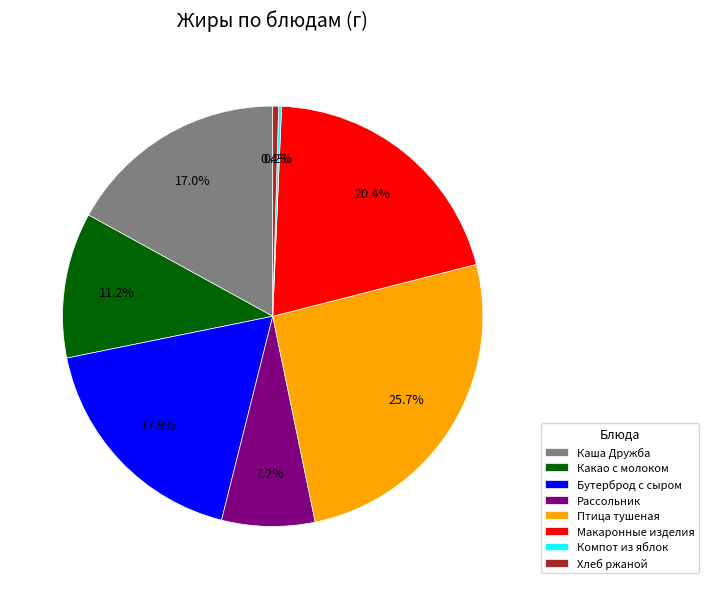

Does Хлеб ржаной represent more than half of the total?

No